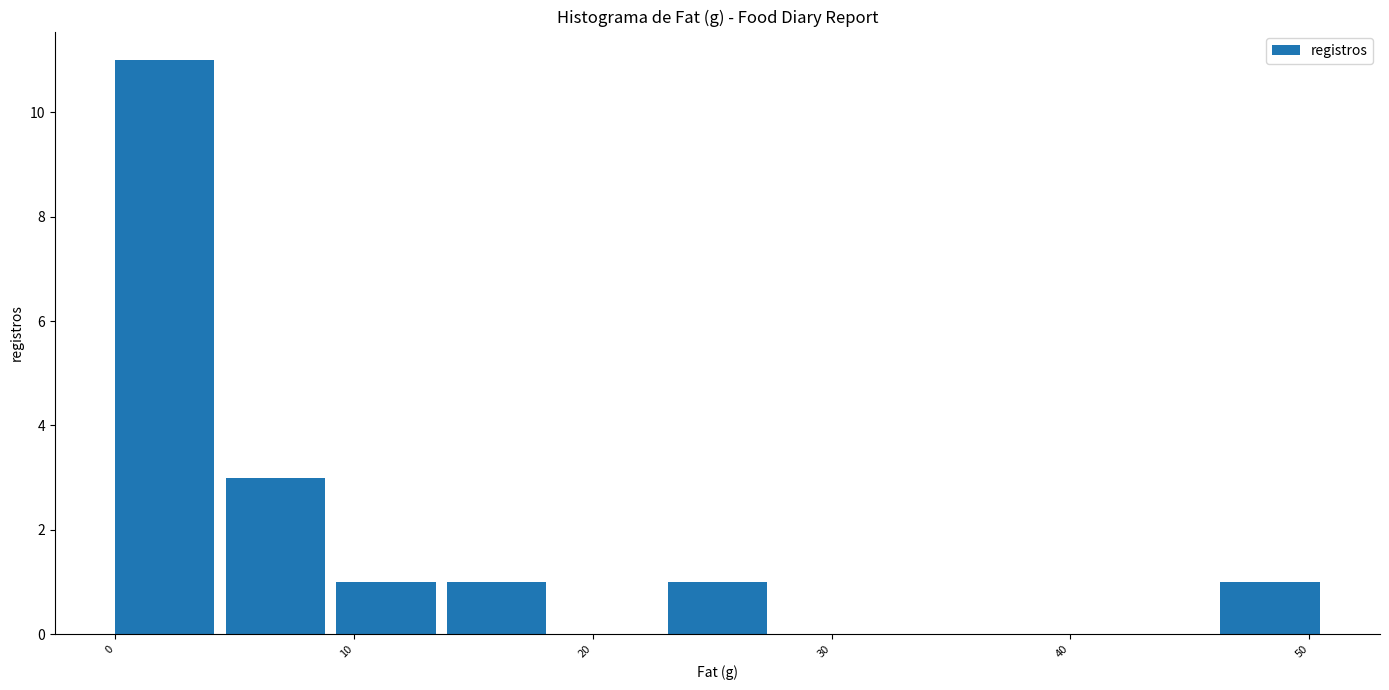

Reading left to right, transcribe this chart: for each bar, give the range it covers on the x-axis and its height. Neither the bar edges nor the heights are printed on the chart, so give them approximately, as read against the axes.

0 to 5: 11
5 to 9: 3
9 to 14: 1
14 to 19: 1
19 to 23: 0
23 to 28: 1
28 to 32: 0
32 to 37: 0
37 to 42: 0
42 to 46: 0
46 to 51: 1